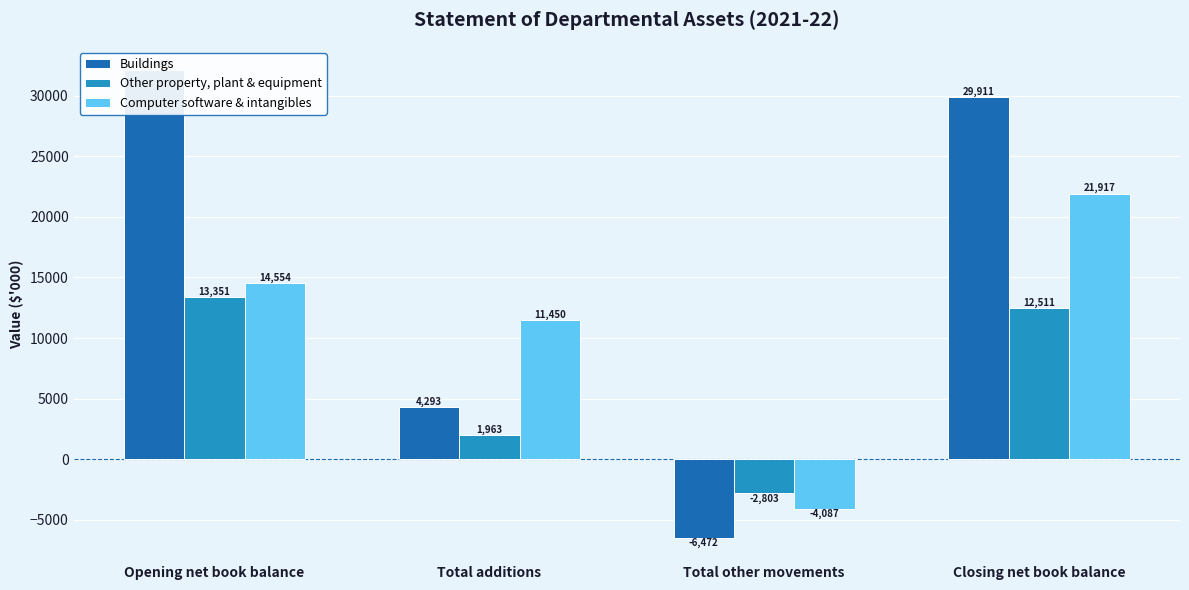

How many bars are there in each group?

3